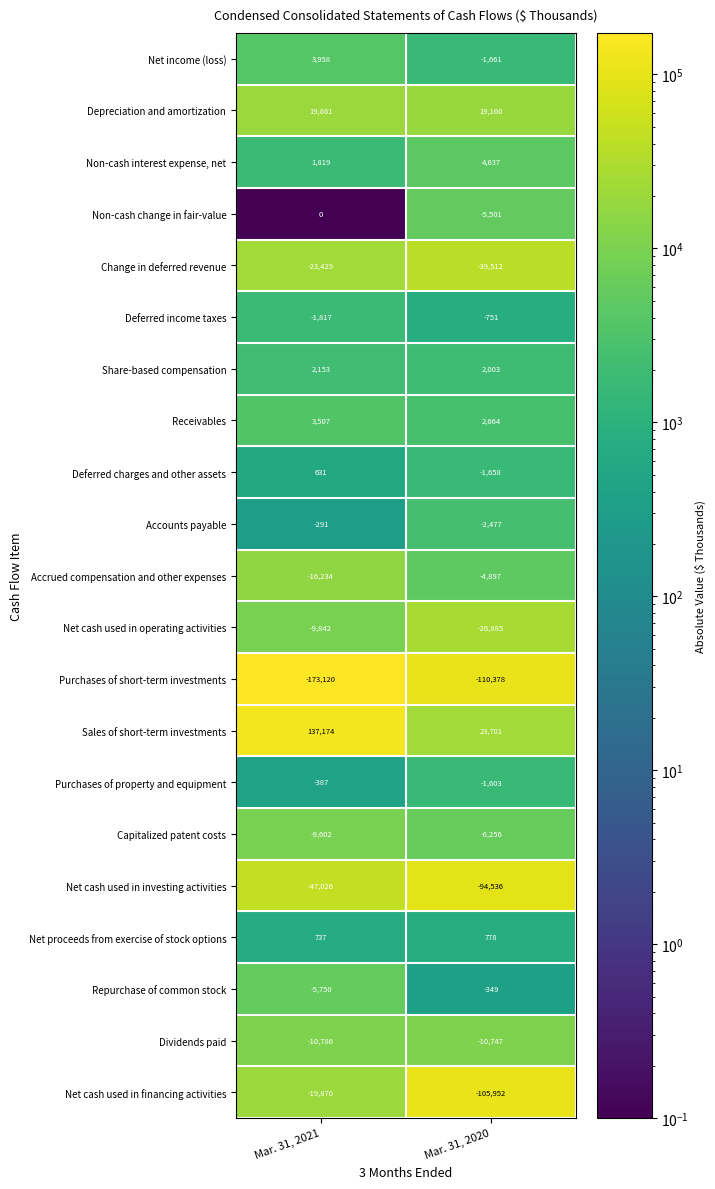

Count the number of categories in the chart.

2